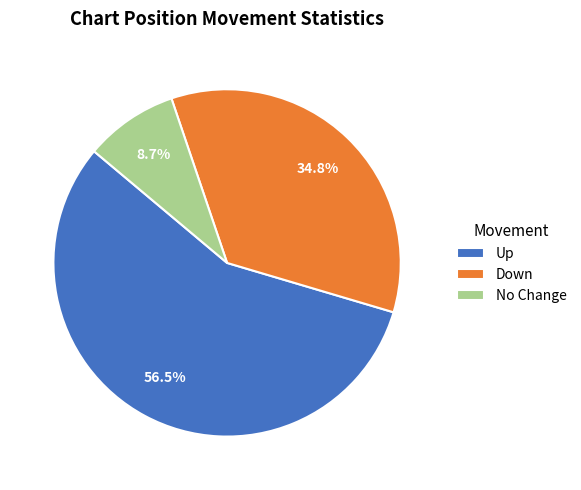

To the nearest percent, what is the average slice percentage?

33%